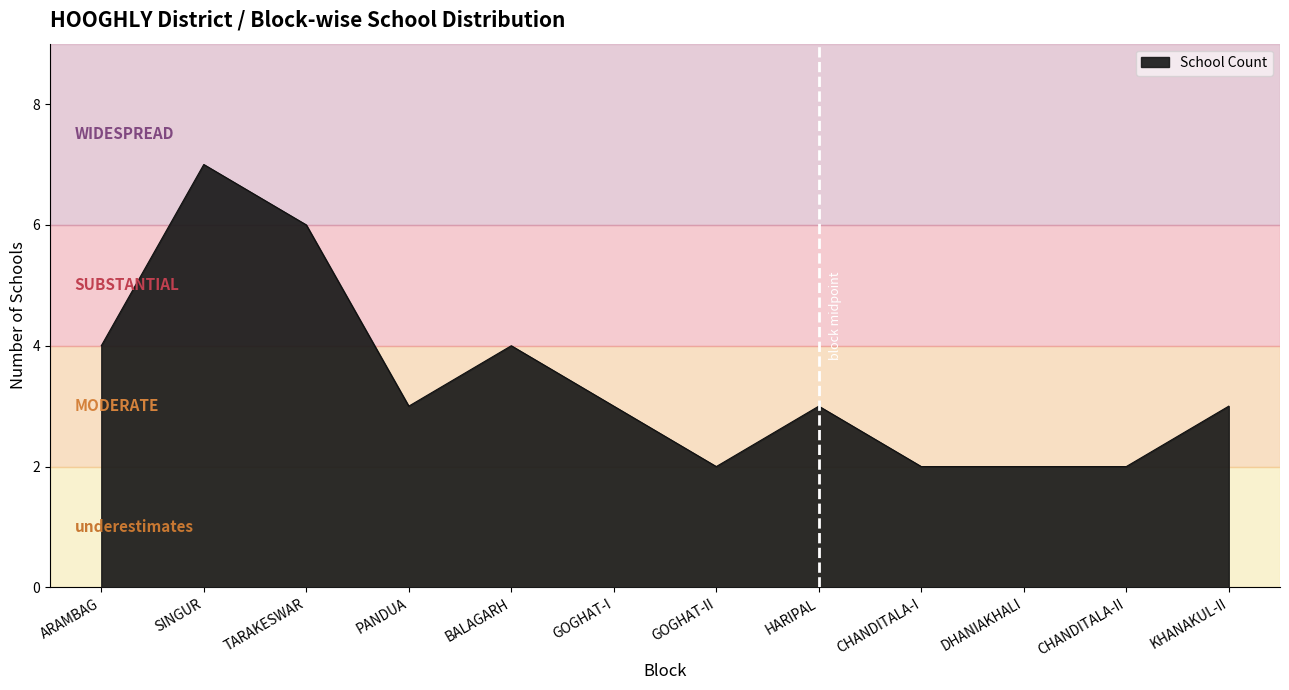

Reading right to left, what are all the values shown in this chart?

3	2	2	2	3	2	3	4	3	6	7	4